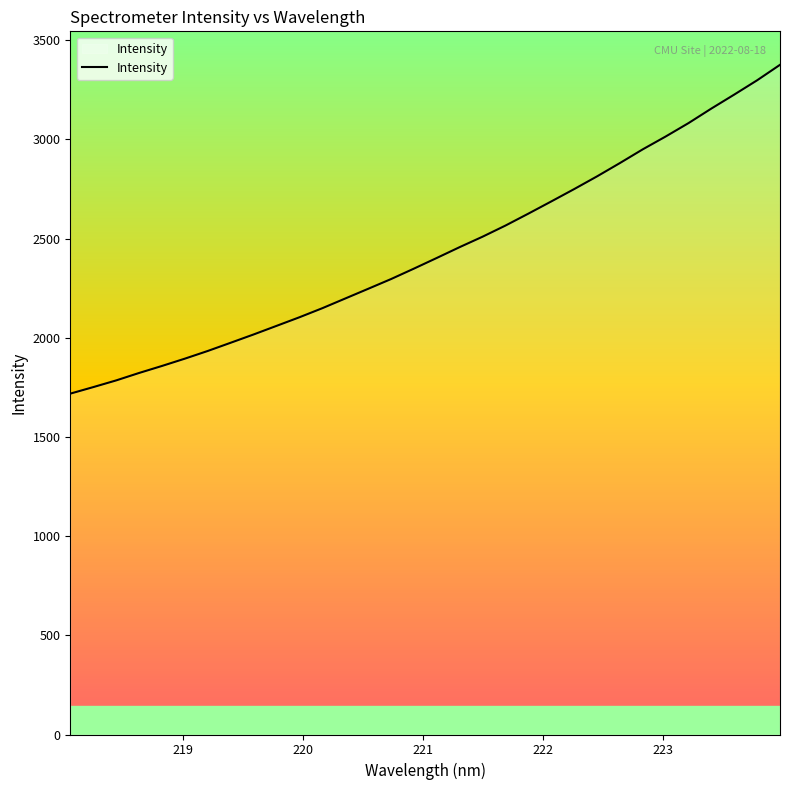

What is the difference between the maximum and minimum values?

1657.5